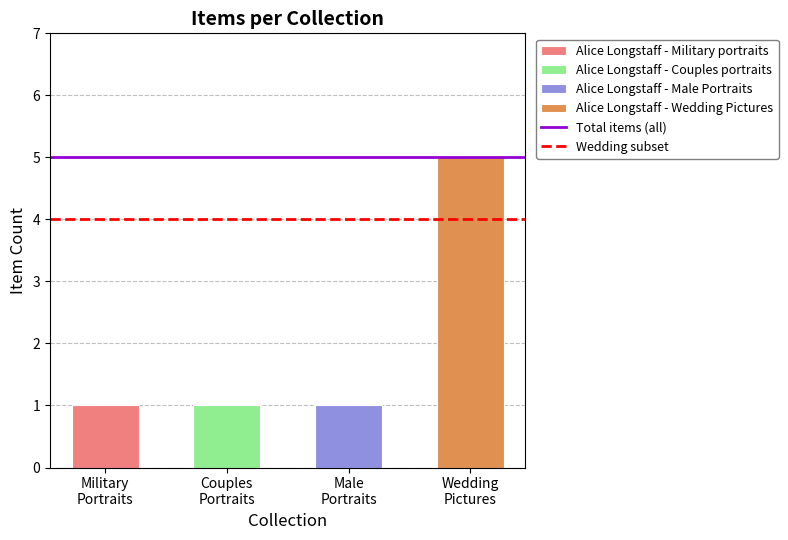

What is the value of the 3rd bar from the left?

1